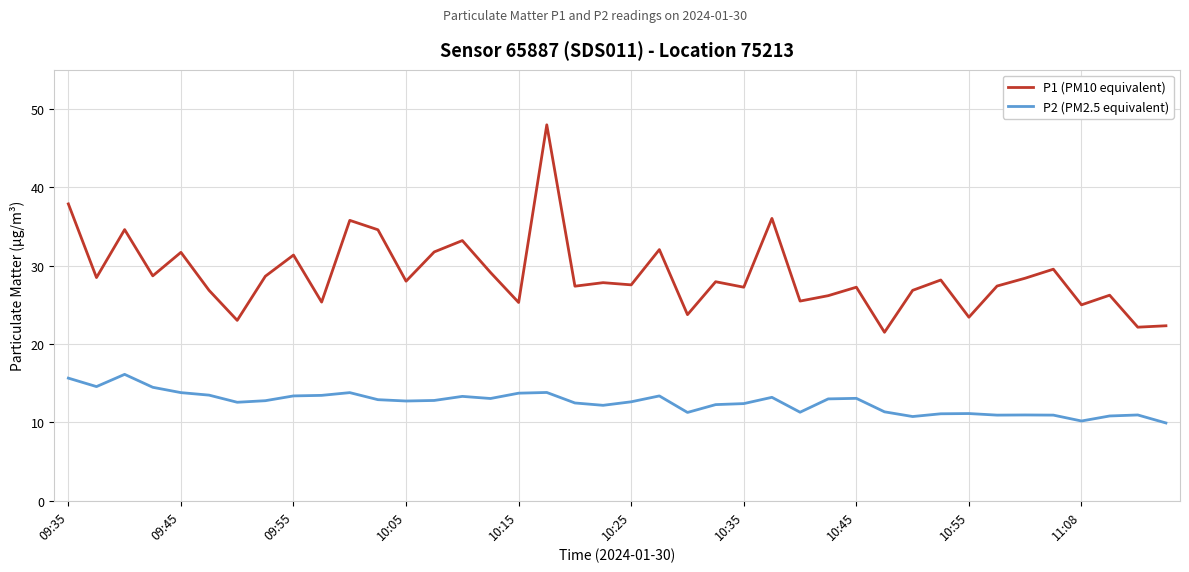

Which series has the largest total across all categories?

P1 (PM10 equivalent)